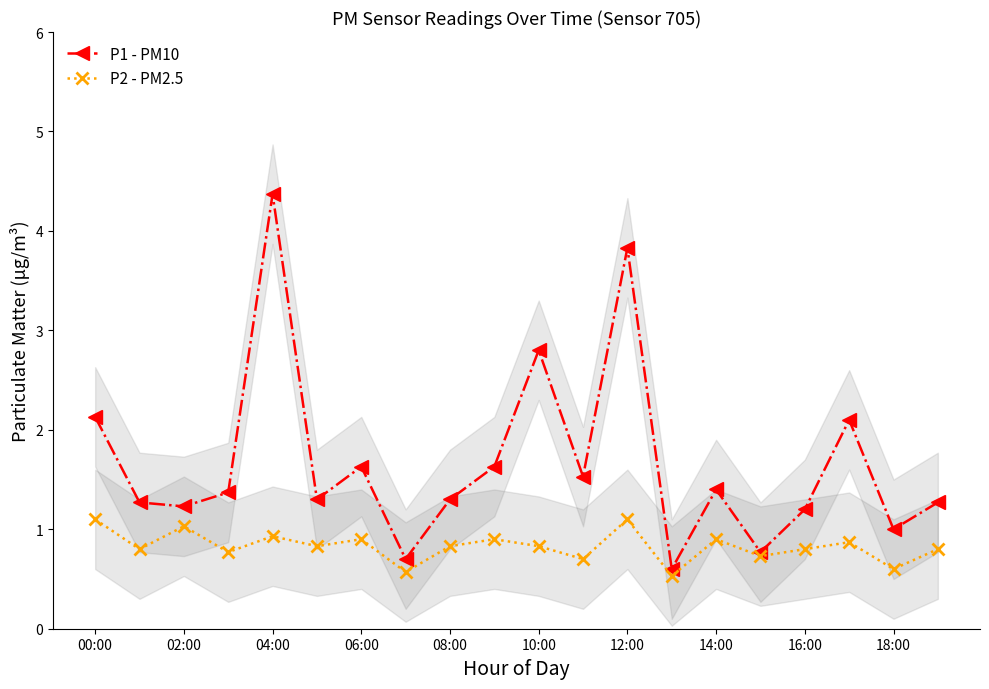

What is the smallest value displayed?

0.5